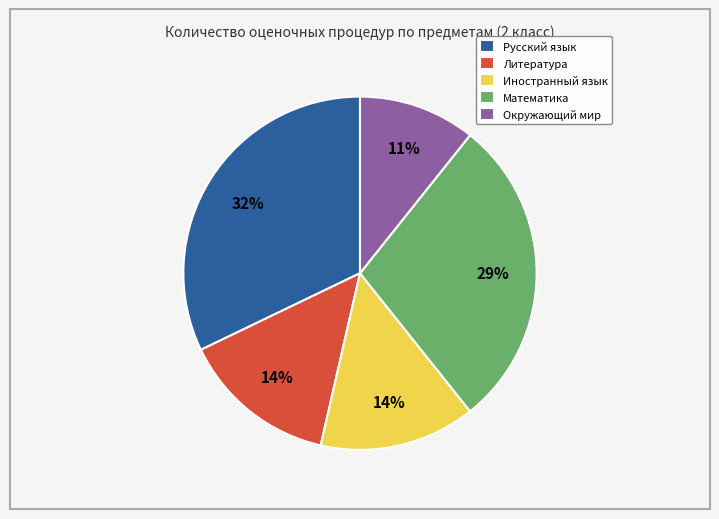

Approximately how many times larger is the value at Русский язык compared to Математика?

1.1